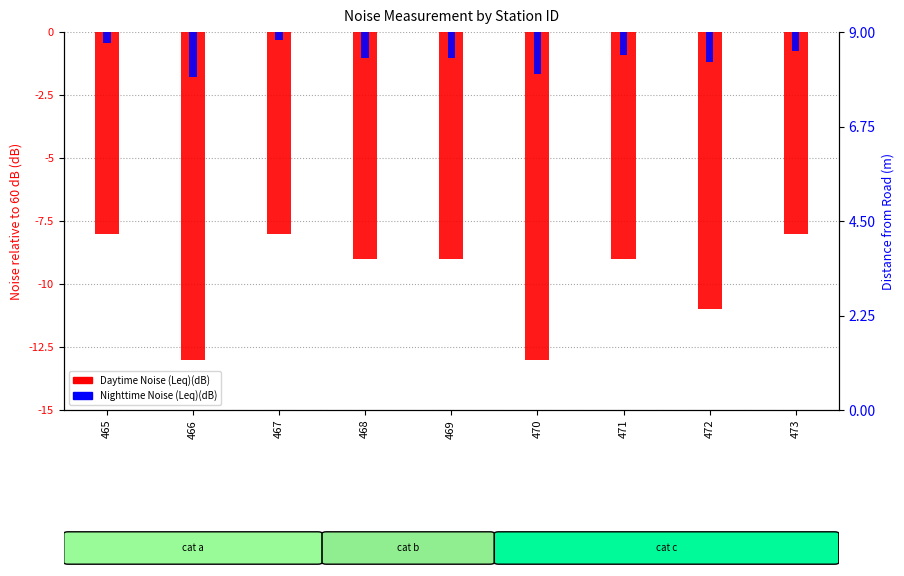

Rank the series by their average value, from lowest to highest.

Daytime Noise (Leq)(dB), Nighttime Noise (Leq)(dB)